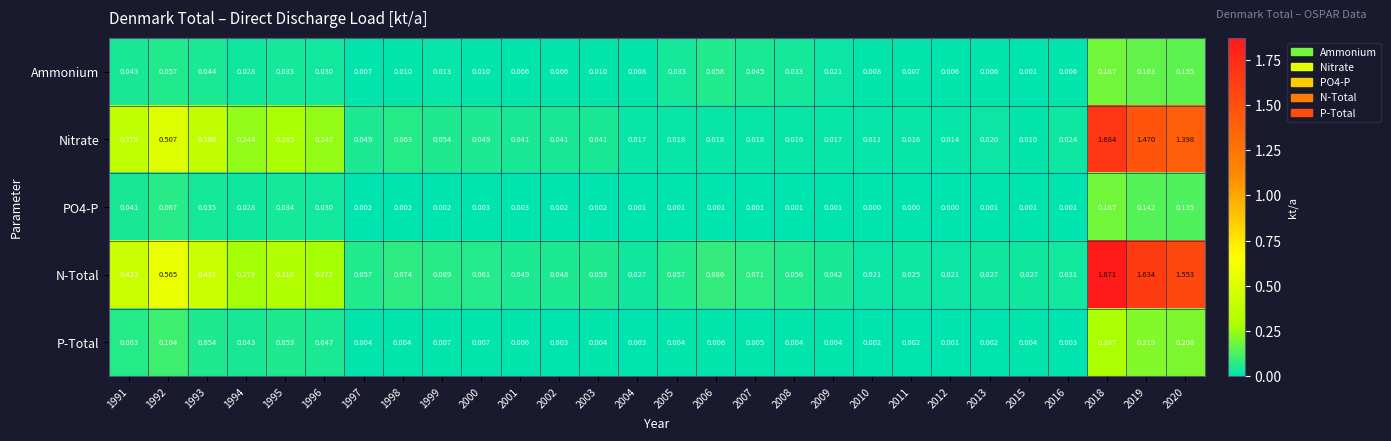

Which series has the largest range (max minus min)?

N-Total